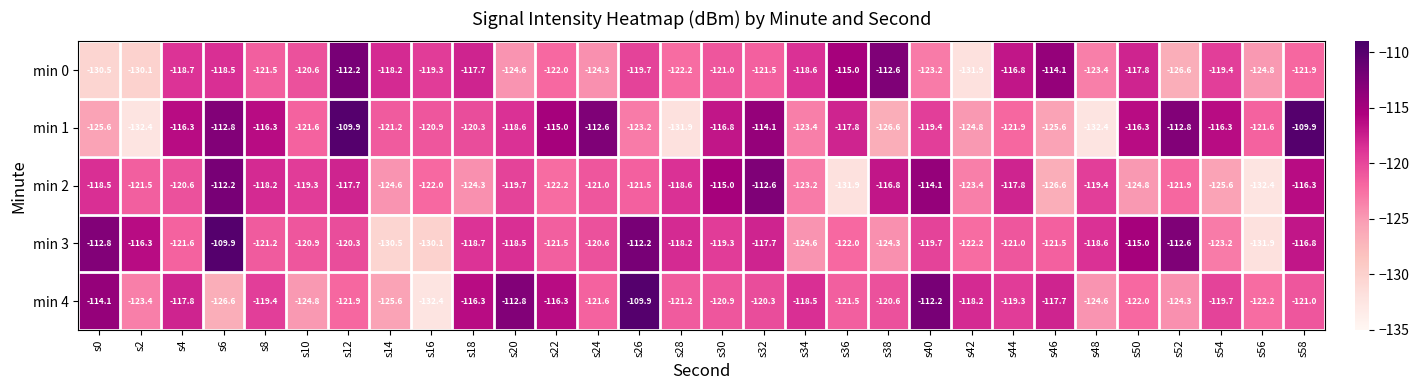

Is it true that min 2 equals -131.9 at s36?

True